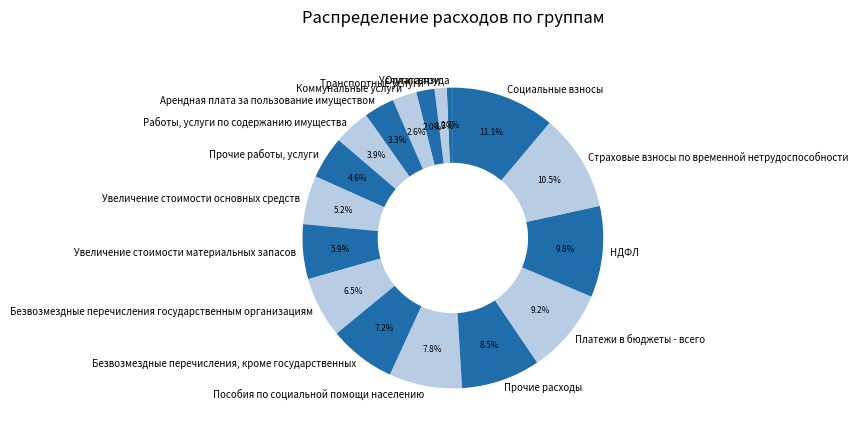

Between Социальные взносы and Арендная плата за пользование имуществом, which is larger?

Социальные взносы